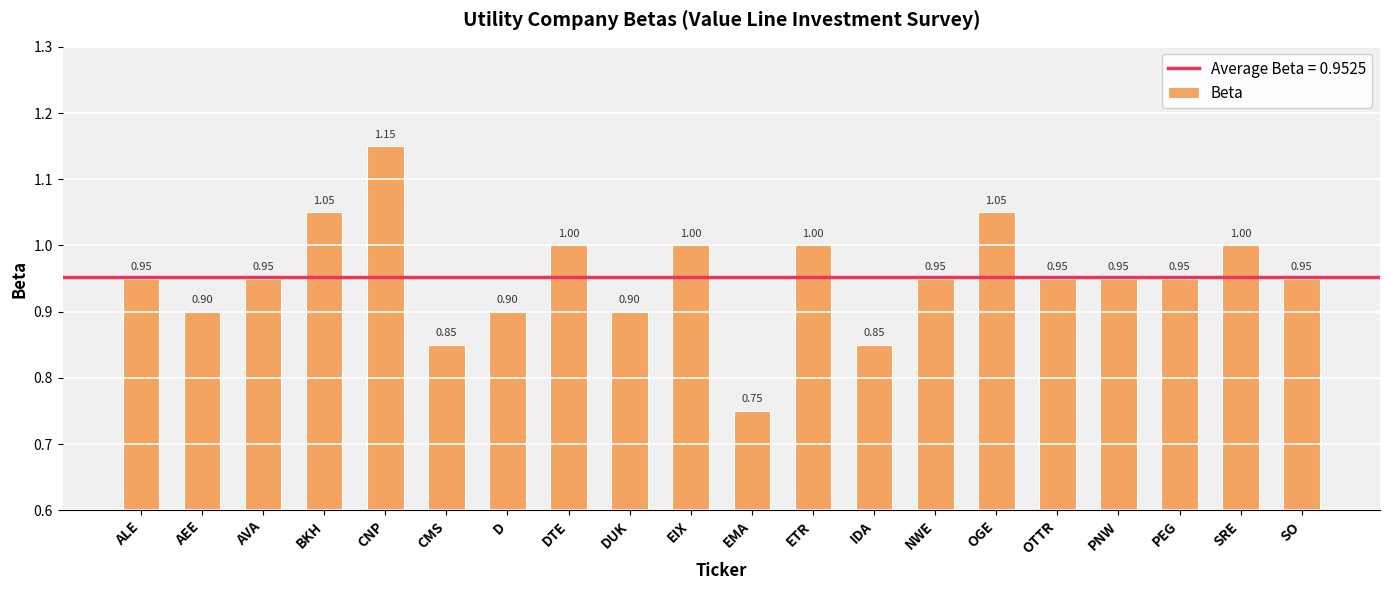

What is the label of the 5th bar from the right?

OTTR